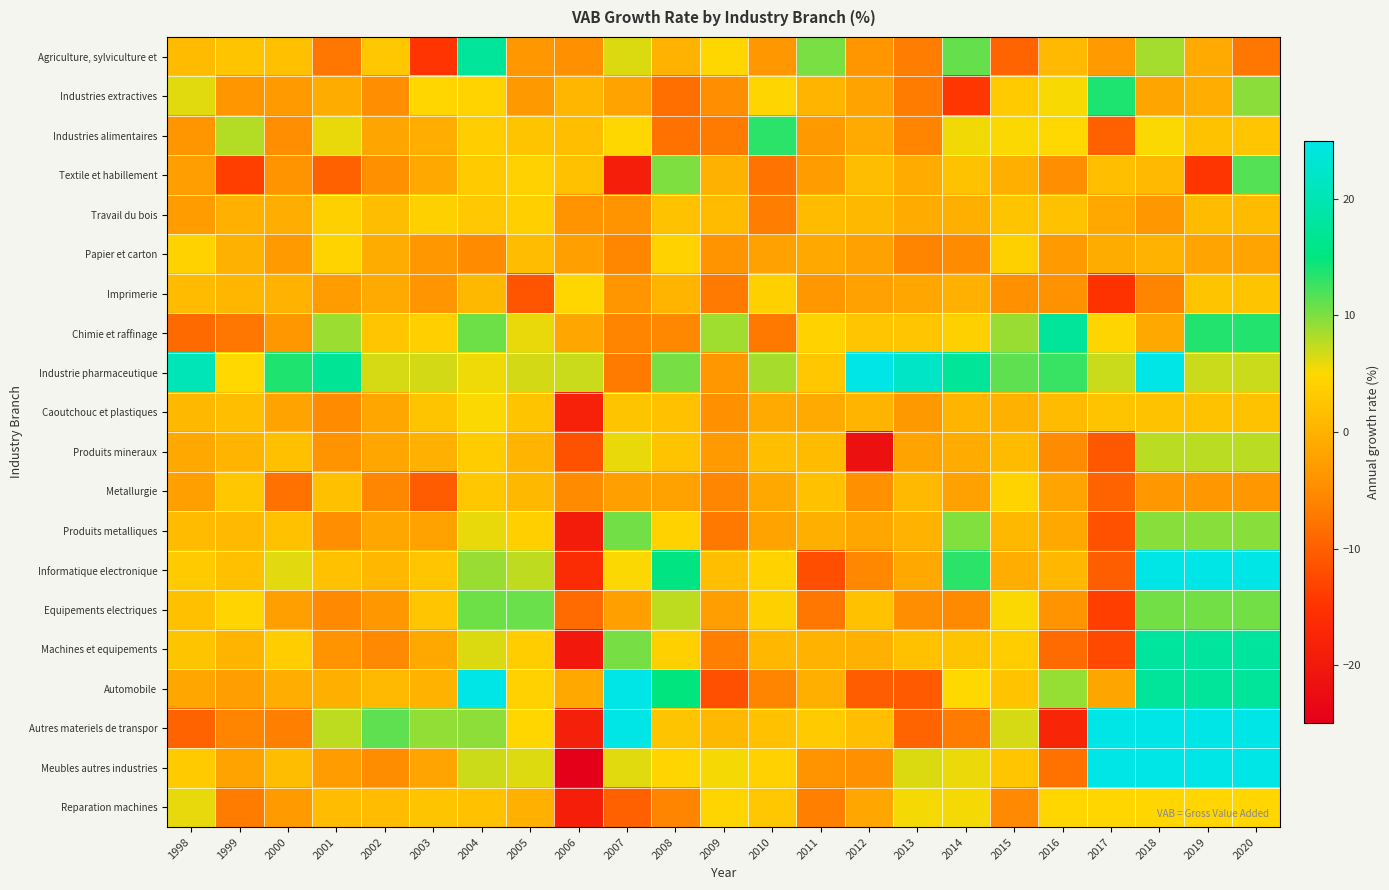

What is the spread (max minus min) of values at 2020?

39.9